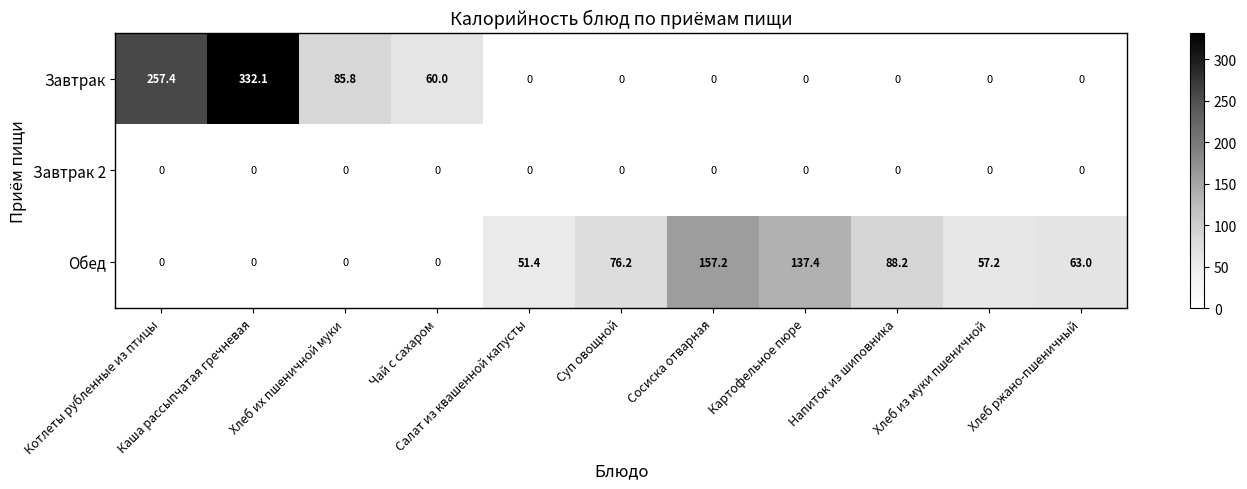

What is the difference between the maximum and minimum values in the Обед series?

157.2